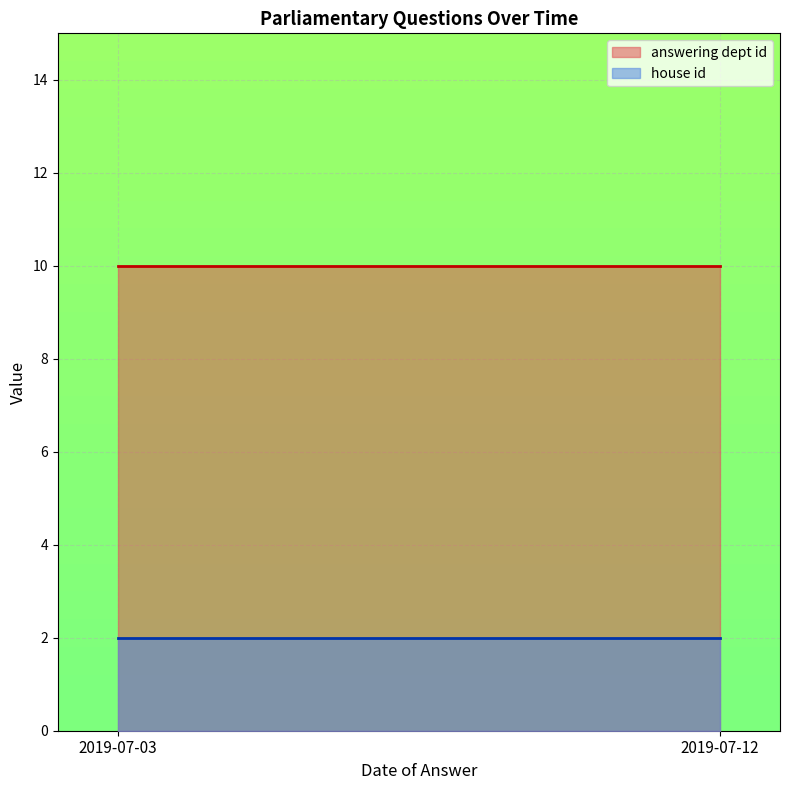

At 2019-07-12, list the series in order from smallest to largest.

house id, answering dept id